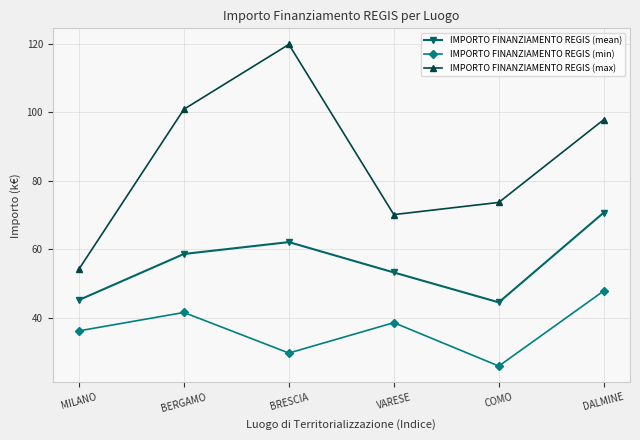

Reading right to left, transcribe all the data shown in this chart.

IMPORTO FINANZIAMENTO REGIS (mean): DALMINE=70.7	COMO=44.4	VARESE=53.2	BRESCIA=62.0	BERGAMO=58.6	MILANO=45.1
IMPORTO FINANZIAMENTO REGIS (min): DALMINE=47.8	COMO=25.8	VARESE=38.5	BRESCIA=29.6	BERGAMO=41.5	MILANO=36.1
IMPORTO FINANZIAMENTO REGIS (max): DALMINE=97.8	COMO=73.6	VARESE=70.1	BRESCIA=119.8	BERGAMO=100.8	MILANO=54.1